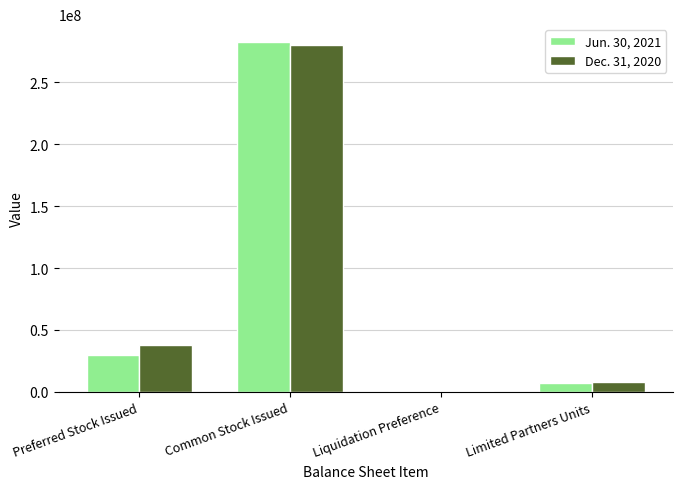

Are the bars horizontal?

No